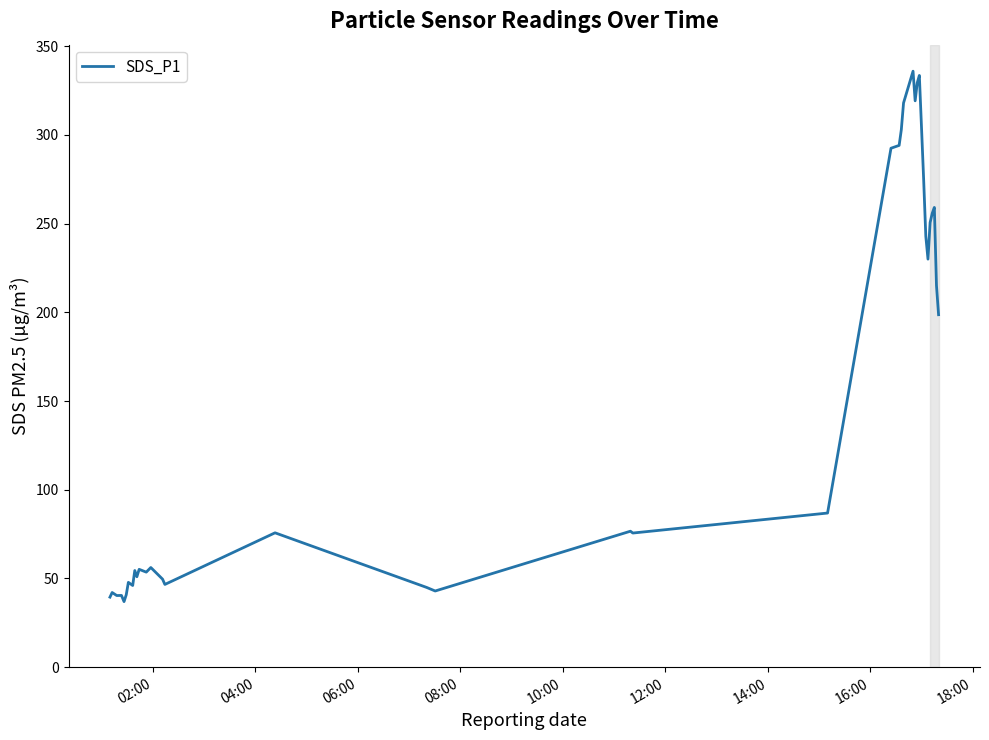

What is the maximum value shown in the chart?

335.9